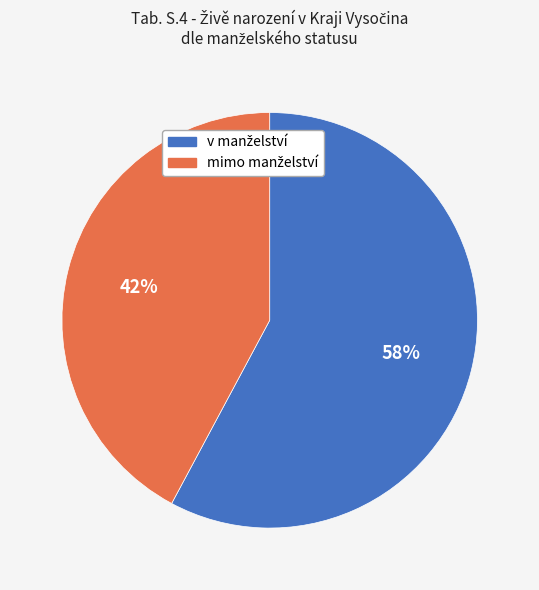

To the nearest percent, what is the average slice percentage?

50%